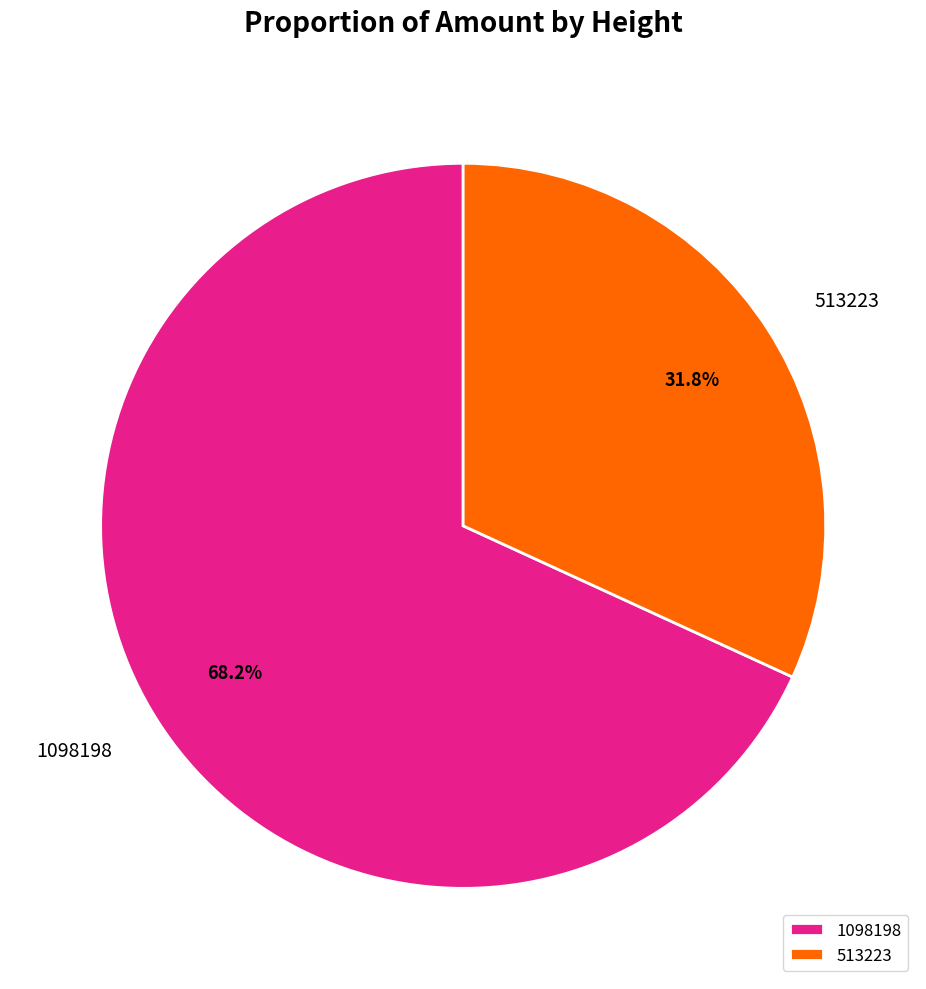

Is it true that 1098198 is 60% of the pie?

False